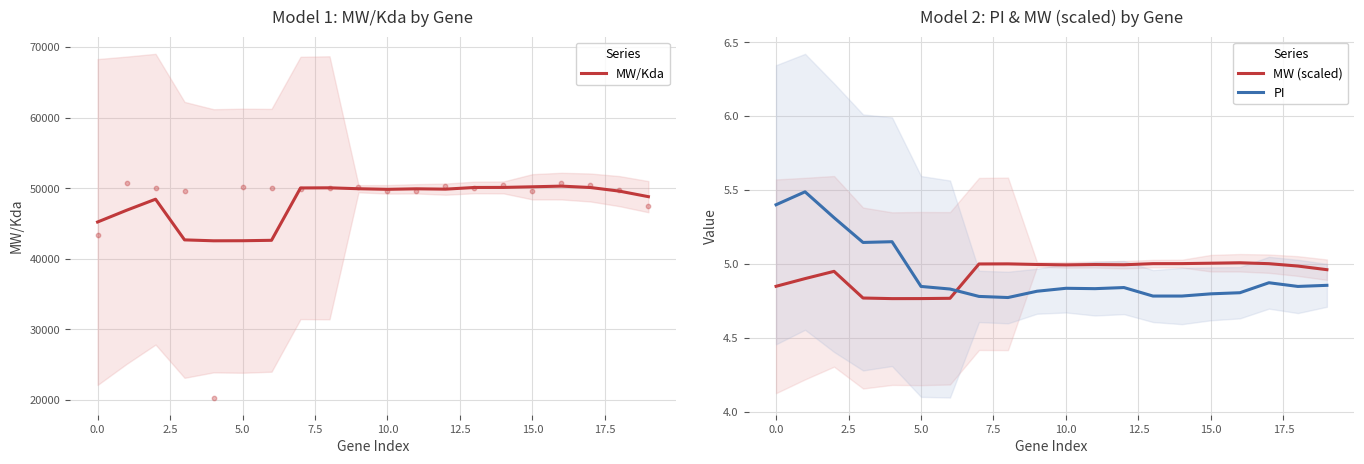

What is the total value across all series at 12?

49858.3